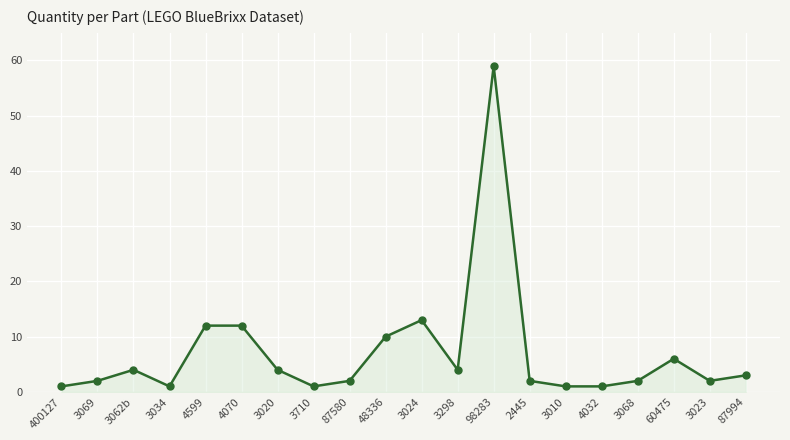

Which label corresponds to the largest value in the chart?

98283